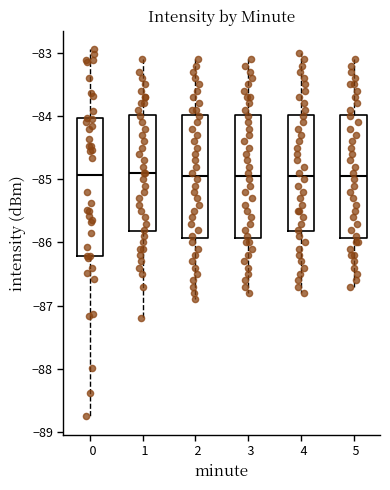

Which box is the tallest, from its lower edge to its upper edge?

0